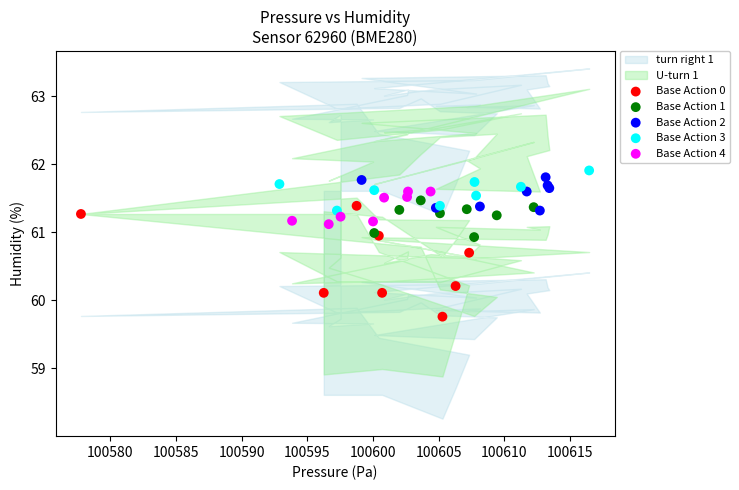

Which series has the widest spread of Y values?

Base Action 0